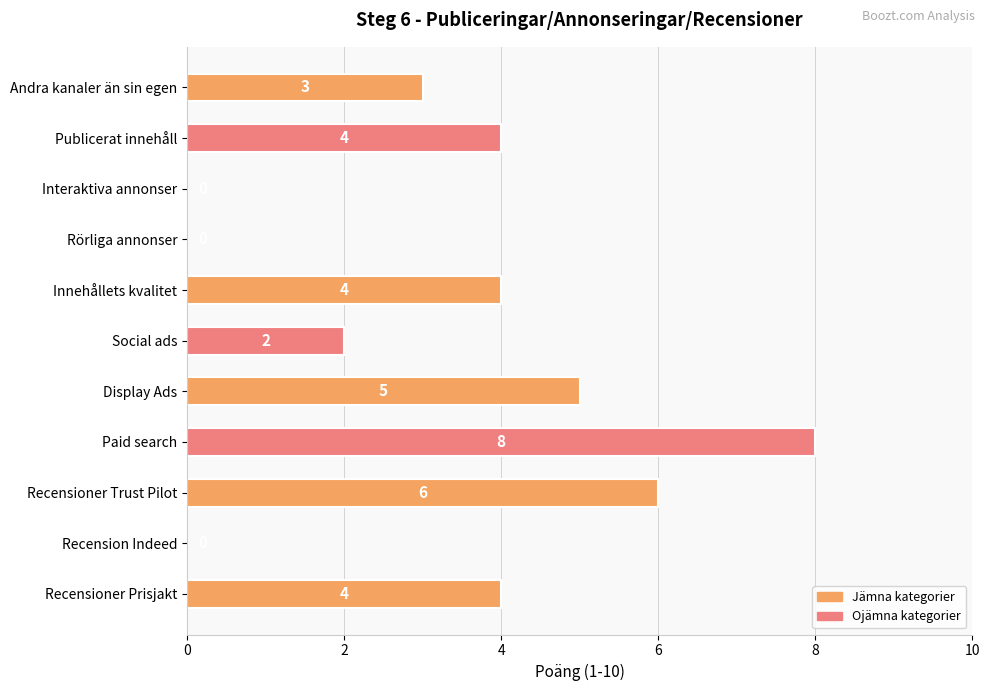

What is the sum of all values?

36